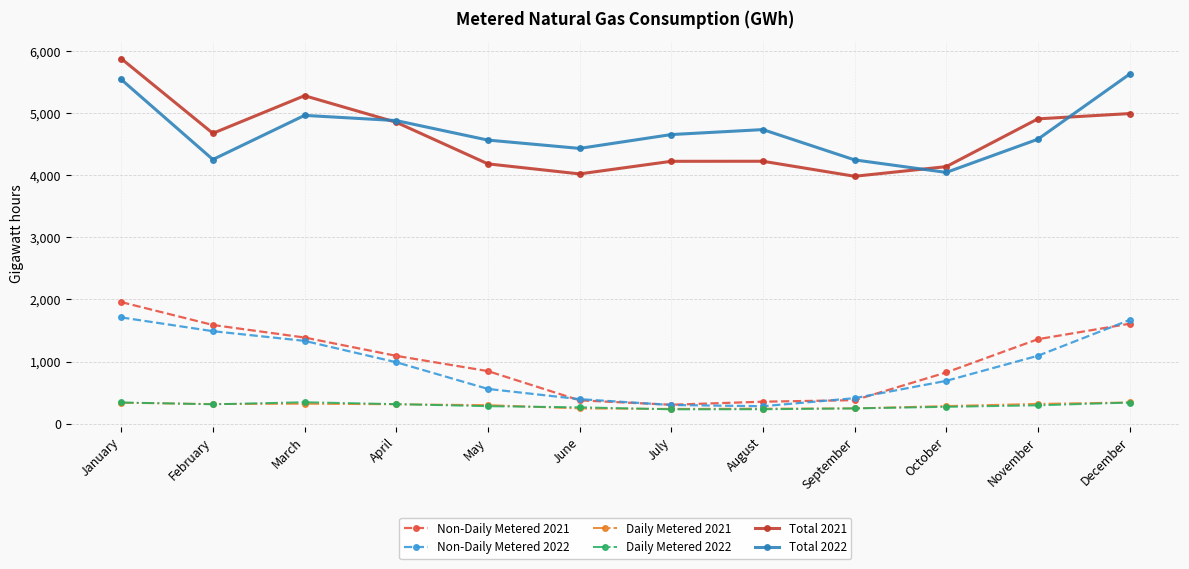

What is the approximate value of Daily Metered 2022 at February, to the nearest 10?

310